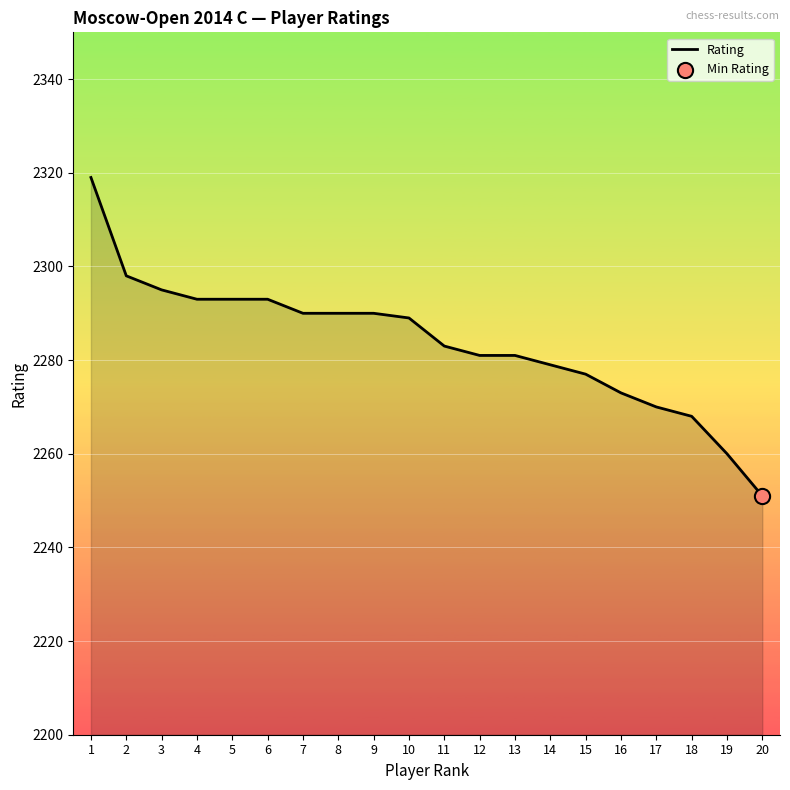

Which has a higher value, 19 or 18?

18